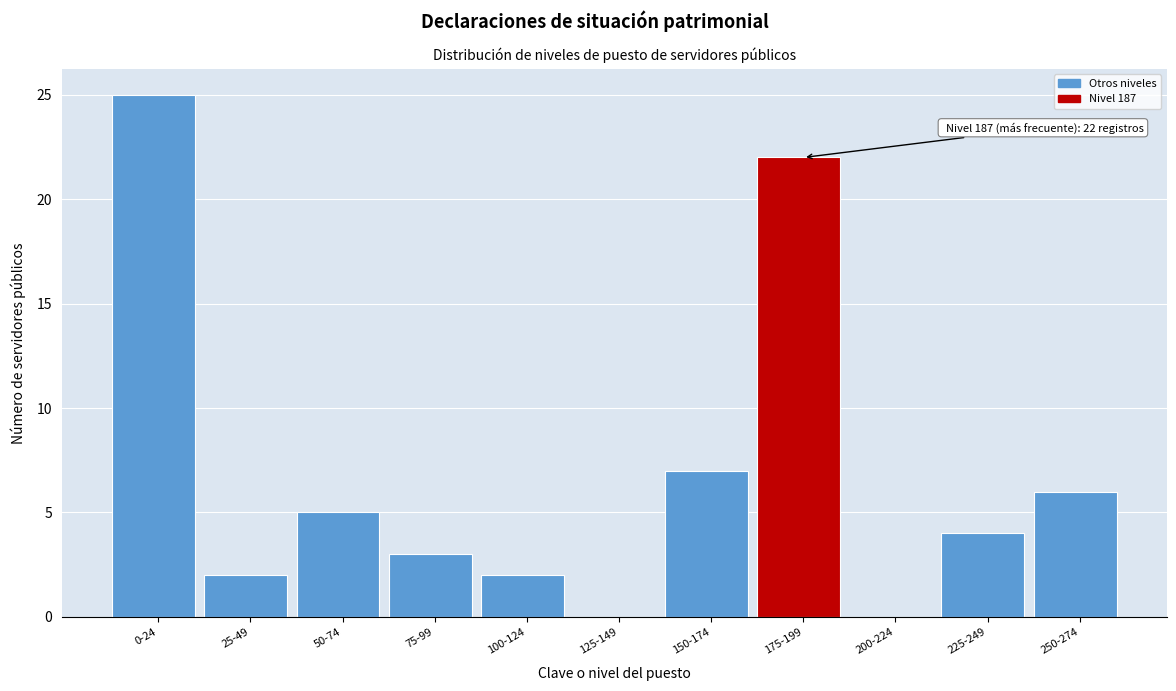

Reading right to left, what are all the values shown in this chart?

250-274=6	225-249=4	200-224=0	175-199=22	150-174=7	125-149=0	100-124=2	75-99=3	50-74=5	25-49=2	0-24=25